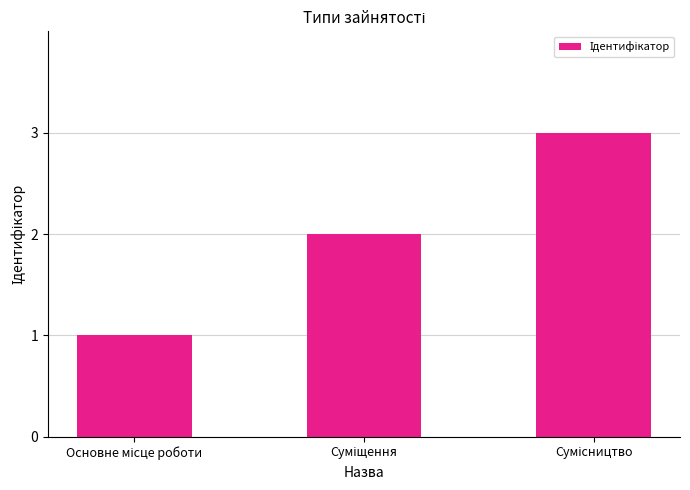

What is the greatest value displayed?

3